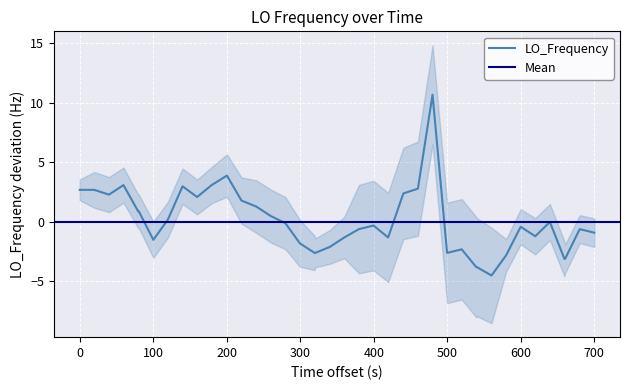

What is the minimum value for LO_Frequency?

-4.5